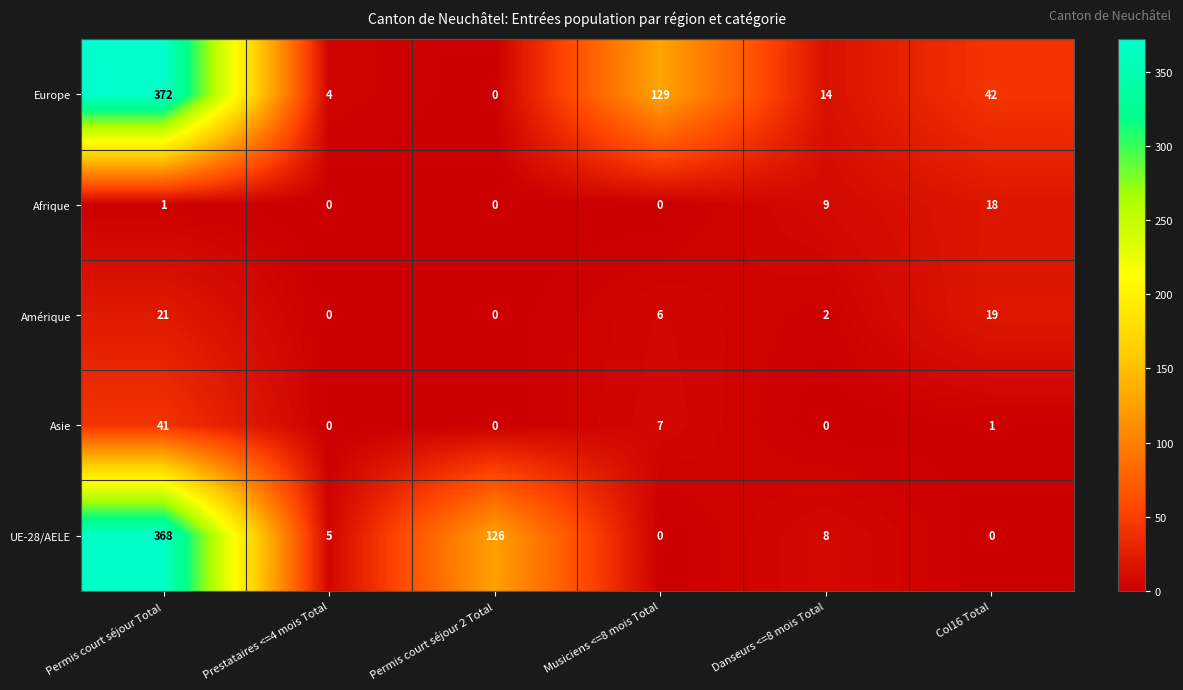

At which label is Asie closest to 20?

Musiciens <=8 mois Total